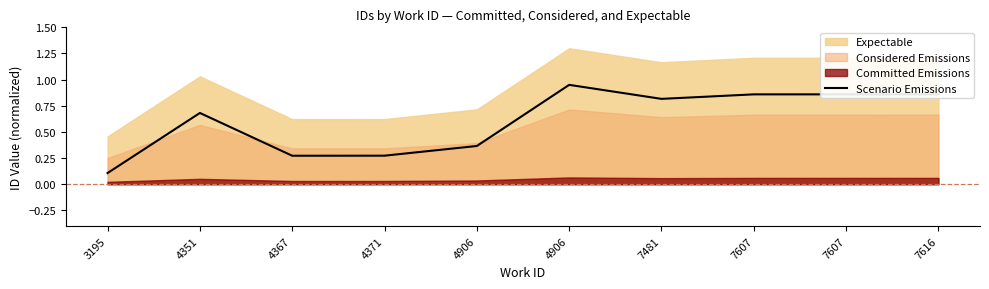

Where is the first local maximum?

4351